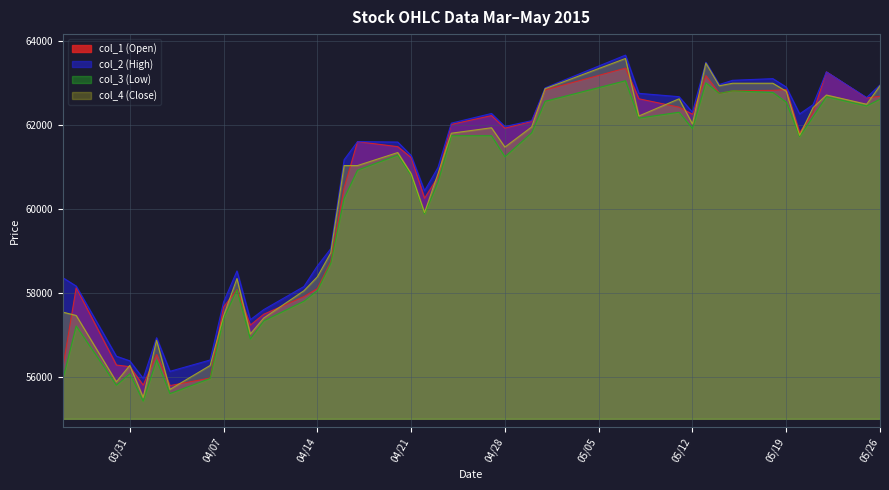

Reading left to right, list all the values displayed in this chart.

col_1 (Open): 56210	58120	56280	56240	55800	56530	55790	55970	57660	58080	57230	57490	57910	58100	58740	60500	61600	61480	61220	60250	60760	62010	62220	61920	62080	62830	63350	62620	62420	62250	63170	62750	62810	62820	62840	61810	62290	63260	62640	62680
col_2 (High): 58360	58160	56490	56380	55960	56930	56130	56400	57780	58520	57360	57600	58150	58640	59050	61170	61600	61590	61270	60430	60980	62040	62270	61960	62100	62880	63660	62750	62670	62300	63490	62960	63060	63100	62900	62260	62480	63260	62650	62950
col_3 (Low): 55940	57210	55800	56070	55420	56400	55600	55960	57390	58070	56900	57330	57800	58050	58700	60250	60920	61280	60800	59880	60630	61740	61740	61240	61810	62560	63050	62160	62300	61910	63000	62750	62810	62770	62540	61720	62190	62670	62450	62610
col_4 (Close): 57540	57460	55880	56270	55510	56870	55700	56270	57450	58340	57020	57400	58050	58380	58950	61030	61030	61340	60840	59910	60830	61800	61930	61470	61950	62860	63580	62210	62620	62020	63470	62930	62990	62990	62800	61750	62410	62710	62490	62930